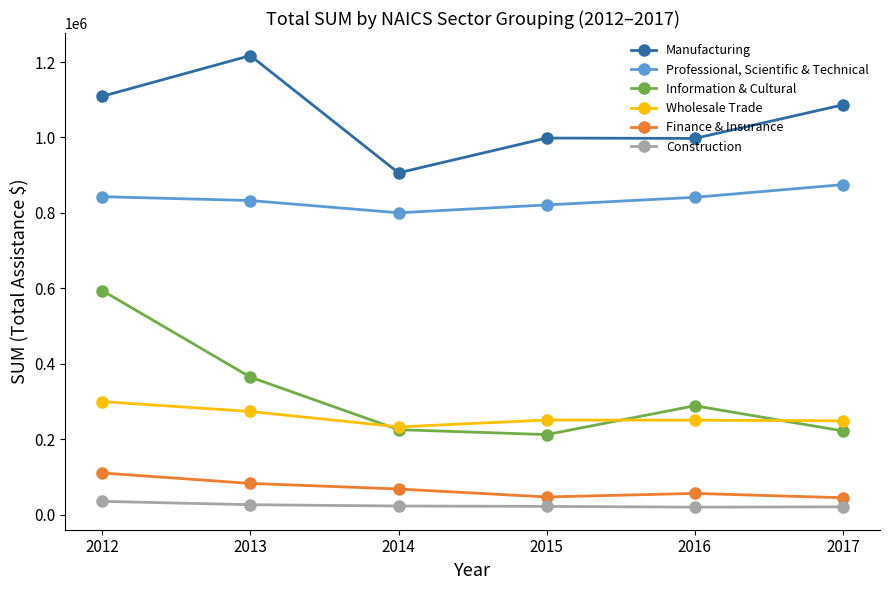

Which series has the widest spread of values?

Information & Cultural